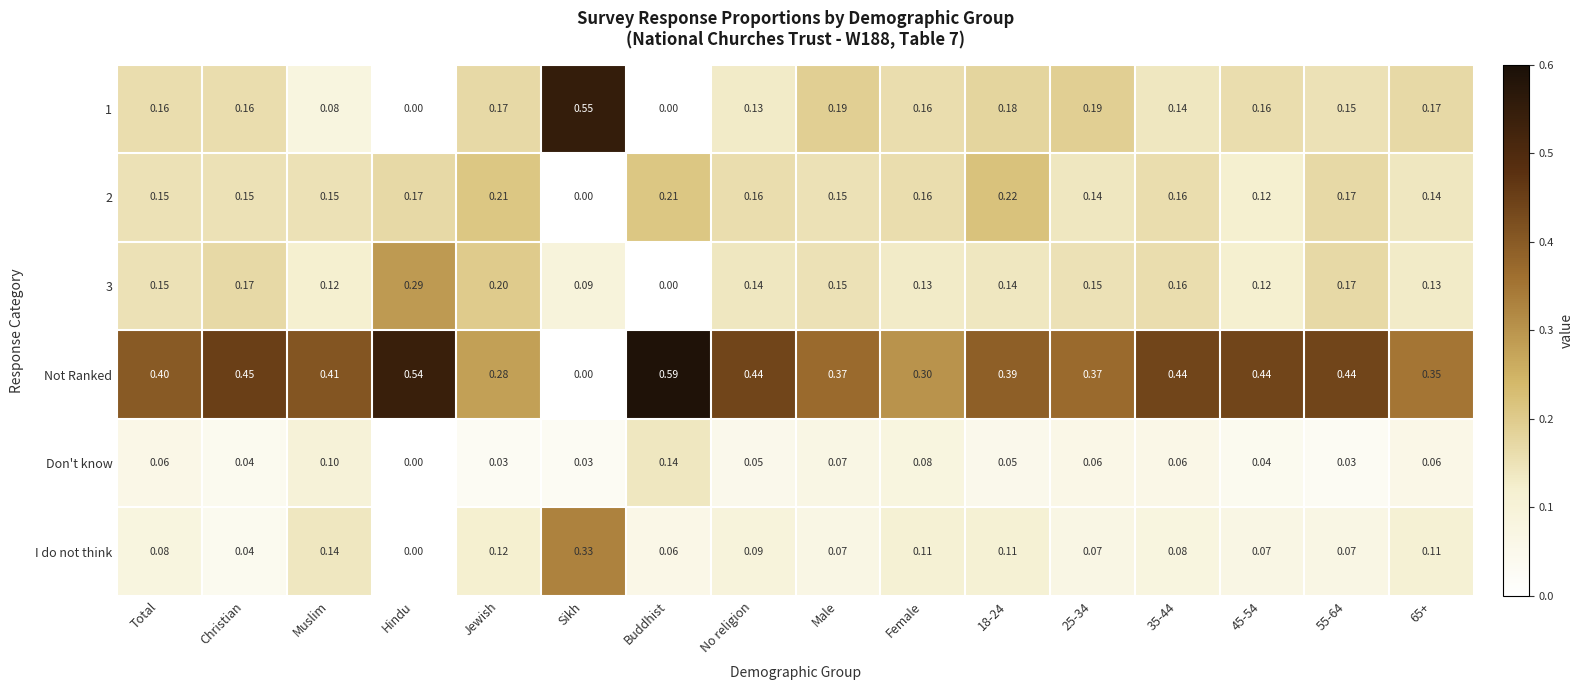

Which label corresponds to the largest value in the chart?

Buddhist